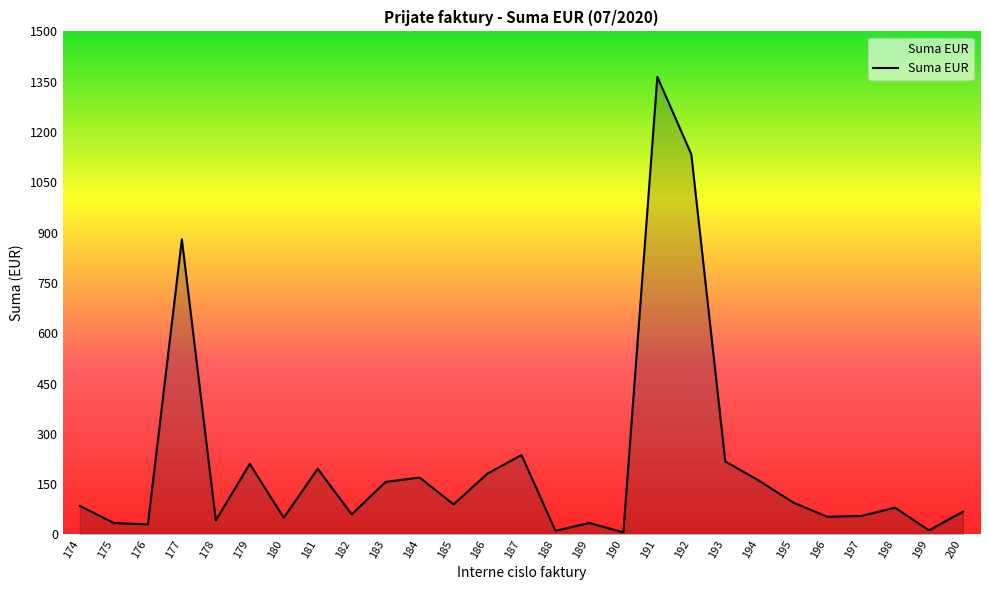

Between 175 and 185, which is larger?

185